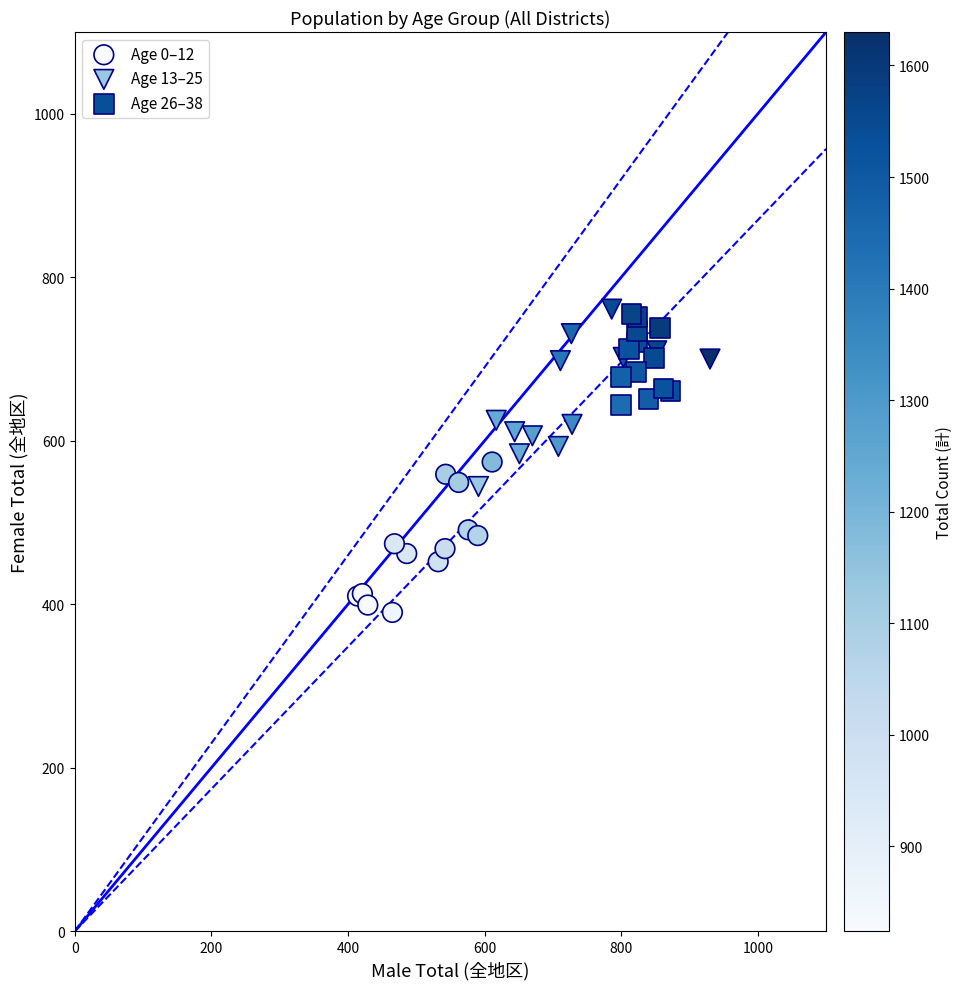

Which series reaches the minimum Y coordinate?

Age 0–12